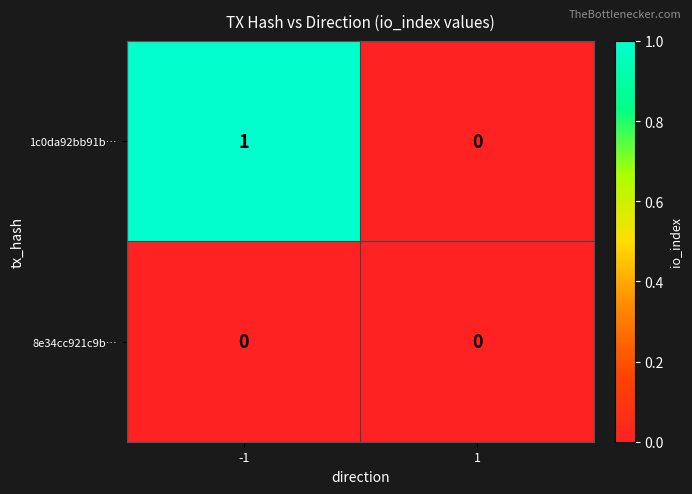

Reading left to right, extract all data points from this chart.

1c0da92bb91b…: -1=1	1=0
8e34cc921c9b…: -1=0	1=0